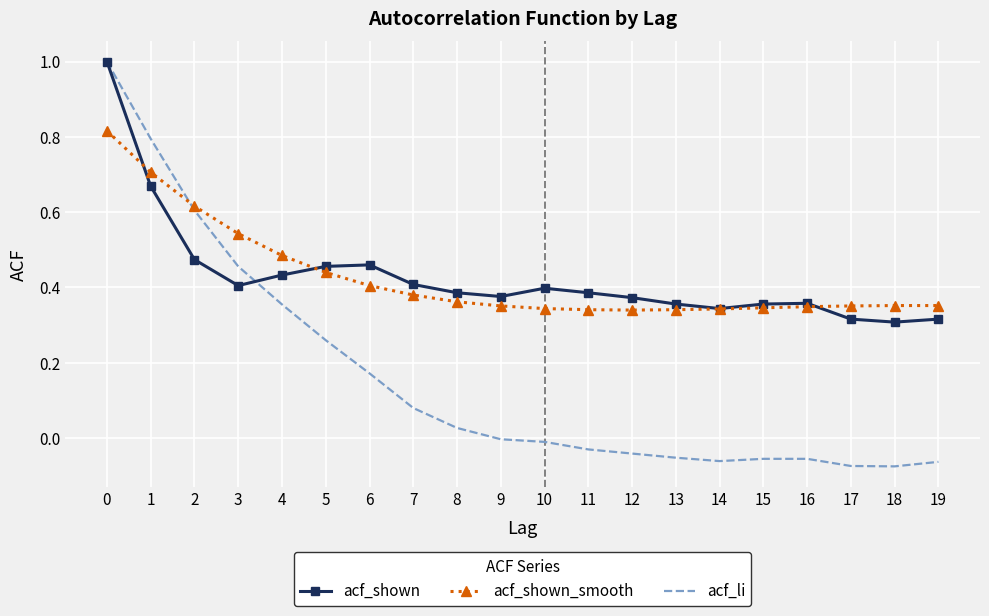

Is it true that acf_li equals -0.1 at 12?

False